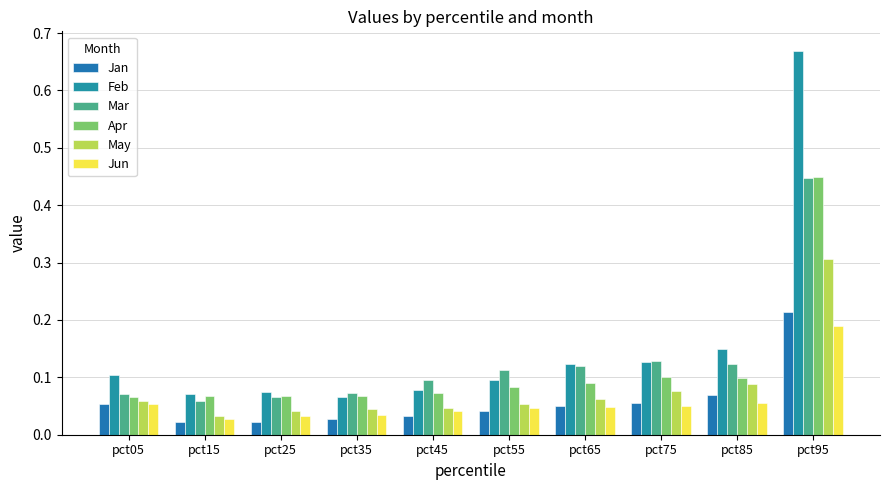

How many Apr values are between 0 and 1?

10